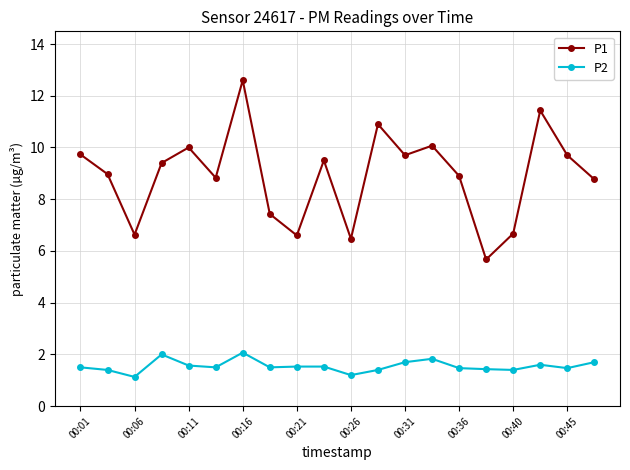

True or false: P1 has more than 2 points higher than both neighbors.

True